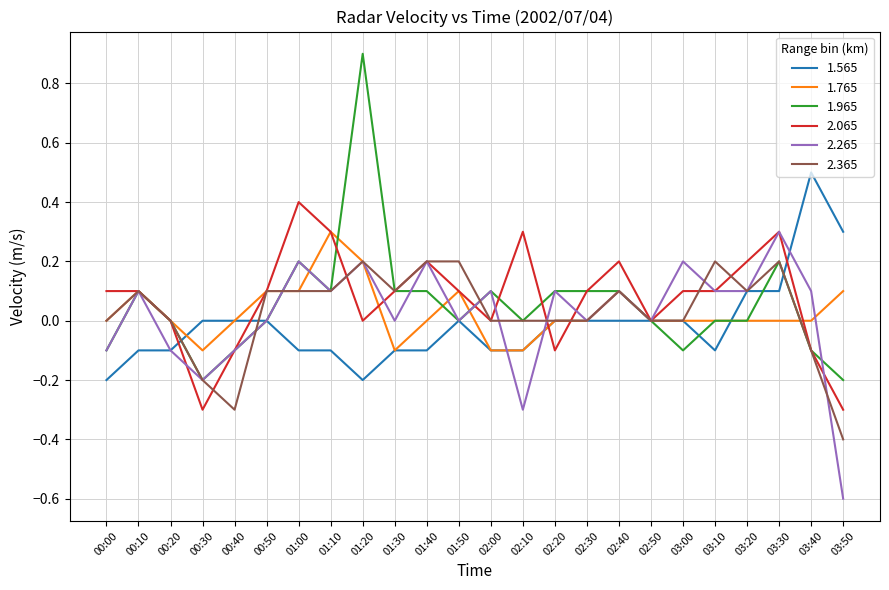

What is the highest value of the 2.065 series?

0.4